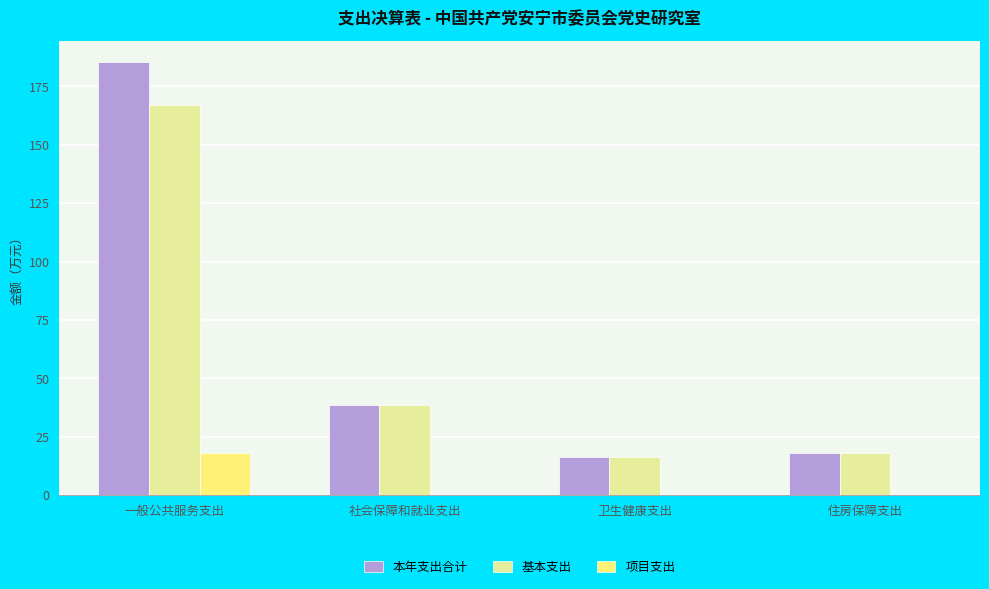

How many groups of bars are there?

4